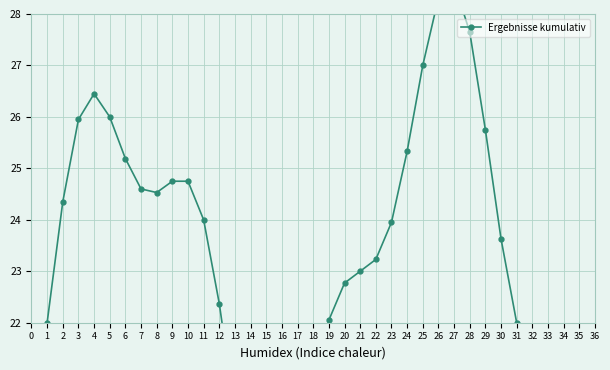

Count the number of values greater than 23.

19